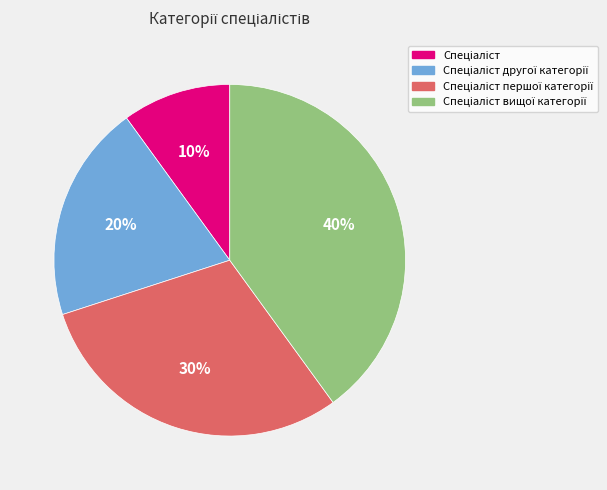

How many slices are in this pie chart?

4